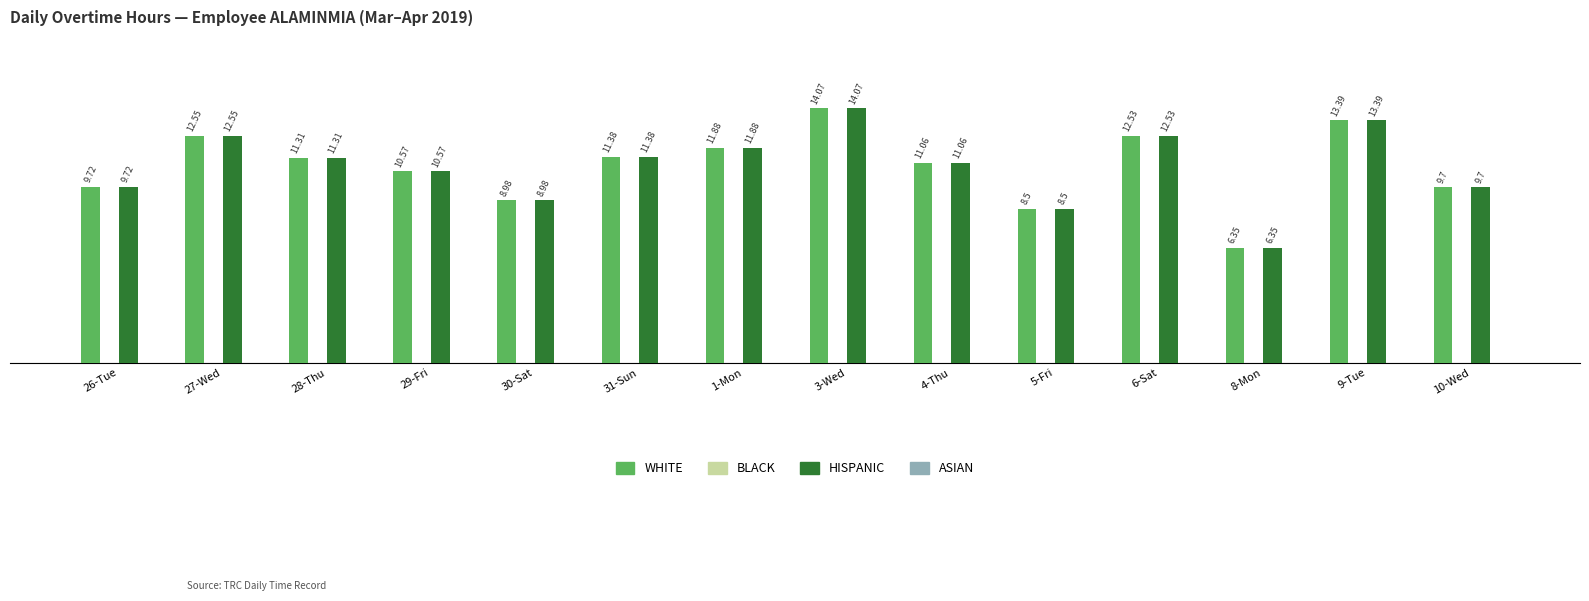

Where is HISPANIC nearest to the value 10?

26-Tue